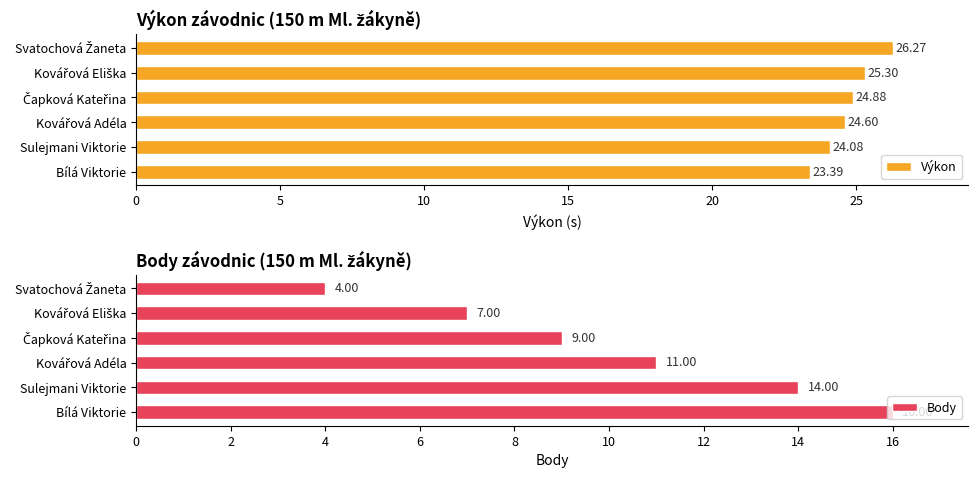

What is the difference between the second highest and minimum values in the Výkon series?

1.9